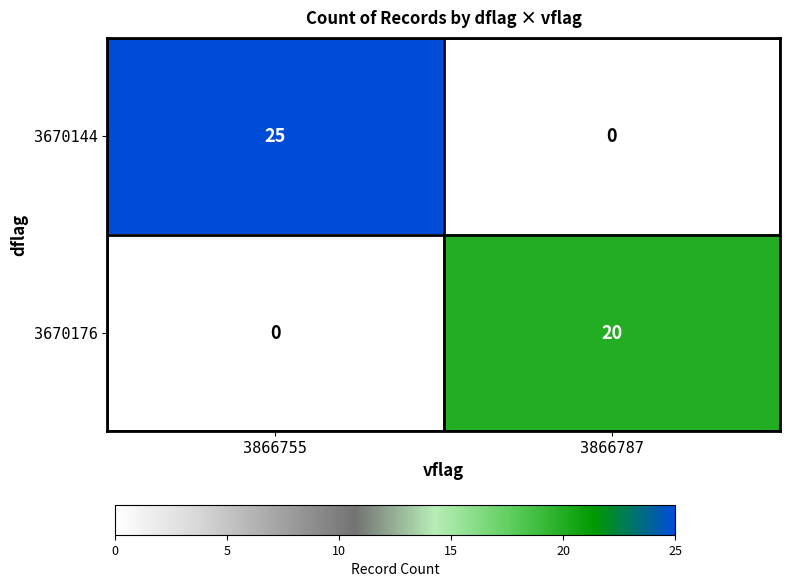

What is the difference between the maximum and minimum values in the 3670144 series?

25